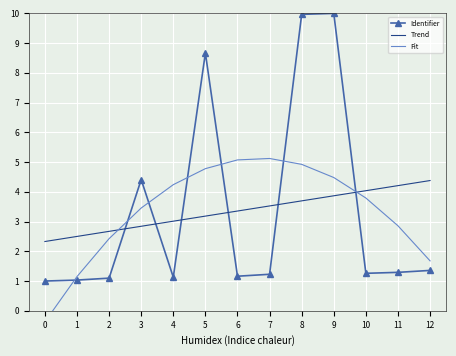

Reading left to right, what are all the values shown in this chart?

Identifier: 1.0	1.0	1.1	4.4	1.1	8.7	1.2	1.2	10.0	10.0	1.3	1.3	1.4
Trend: 2.3	2.5	2.7	2.8	3.0	3.2	3.4	3.5	3.7	3.9	4.0	4.2	4.4
Fit: -0.4	1.1	2.4	3.5	4.2	4.8	5.1	5.1	4.9	4.5	3.8	2.9	1.7